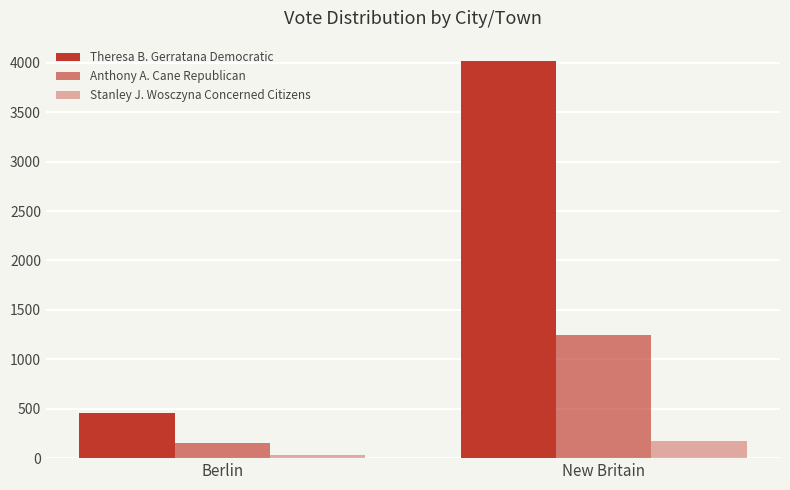

Are the bars horizontal?

No